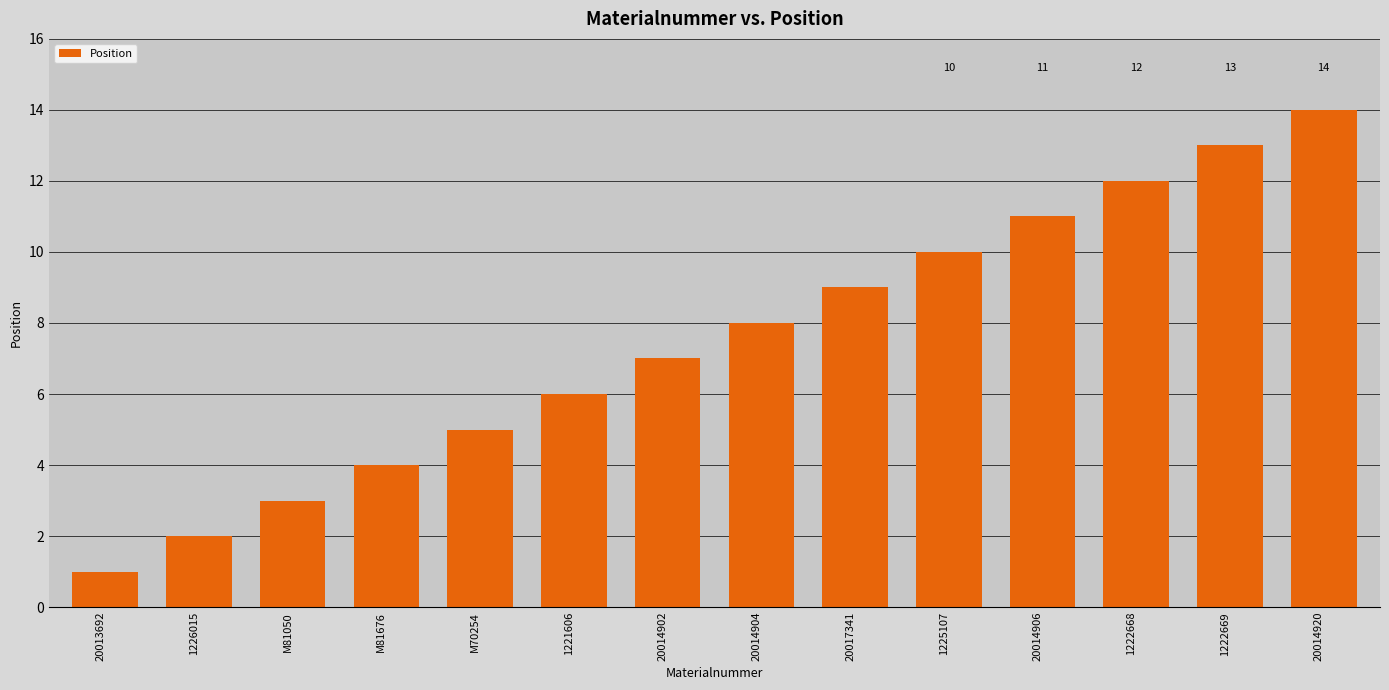

What is the label of the 9th bar from the left?

20017341